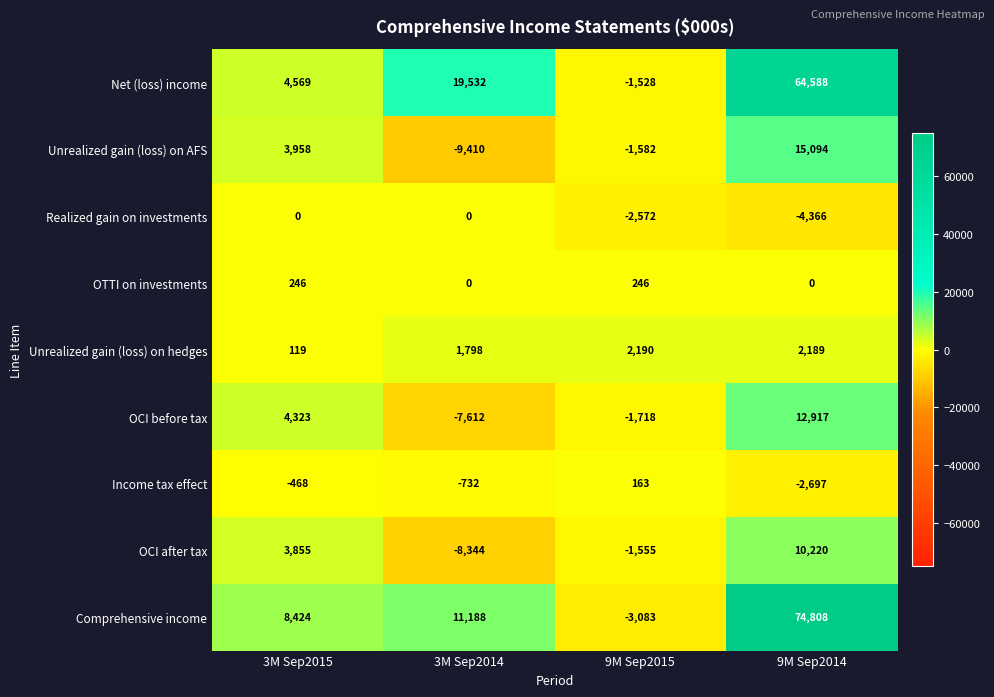

List the series in order of their peak value, lowest first.

Realized gain on investments, Income tax effect, OTTI on investments, Unrealized gain (loss) on hedges, OCI after tax, OCI before tax, Unrealized gain (loss) on AFS, Net (loss) income, Comprehensive income